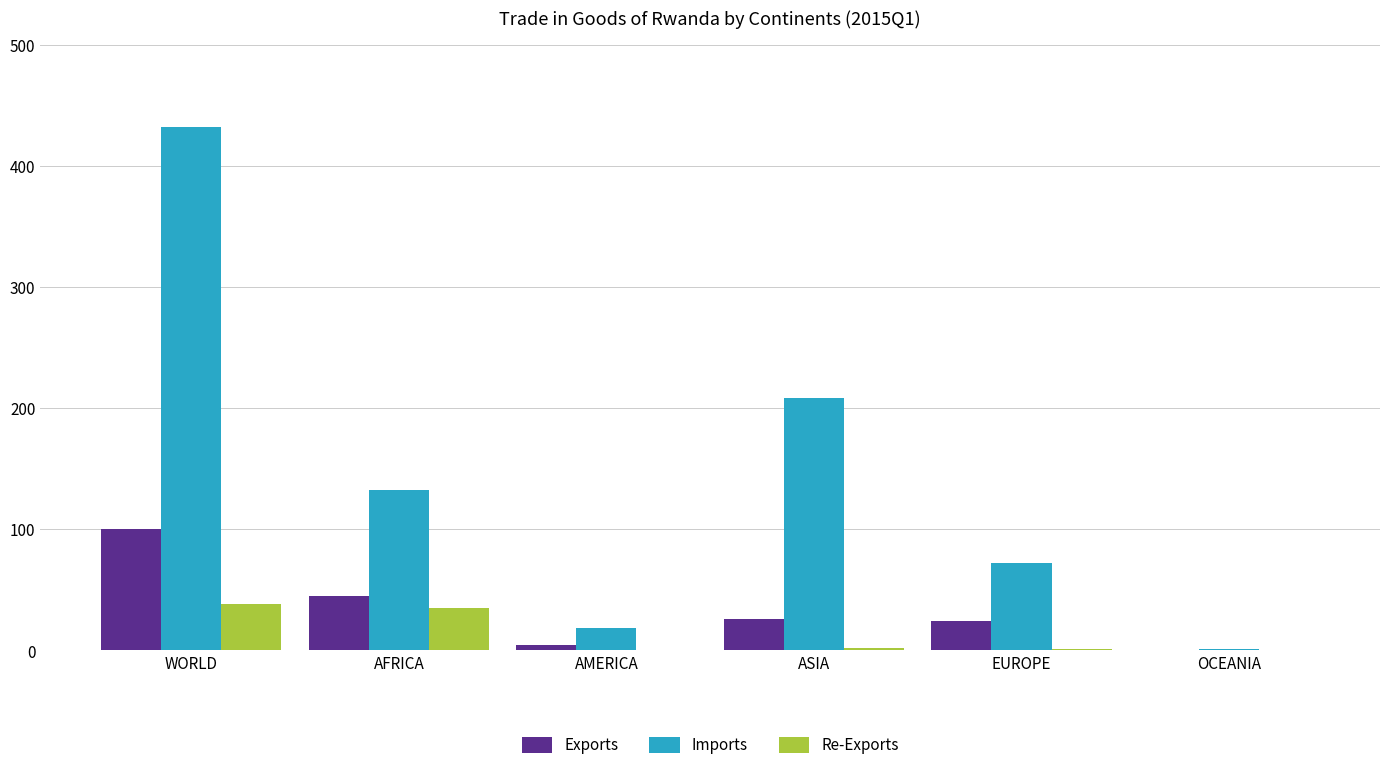

What is the spread (max minus min) of values at EUROPE?

70.4